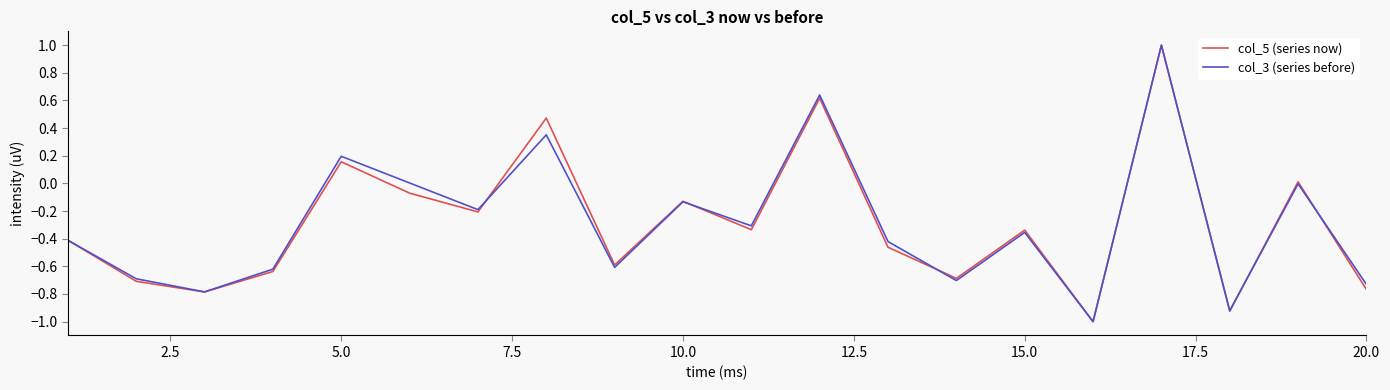

What is the greatest value displayed?

1.0